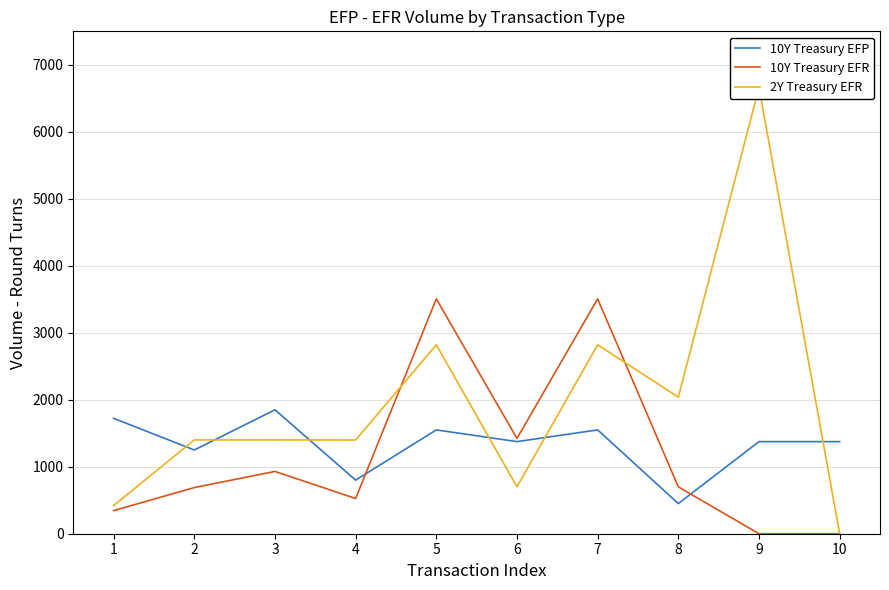

What value does the 10Y Treasury EFR series have at 6?

1423